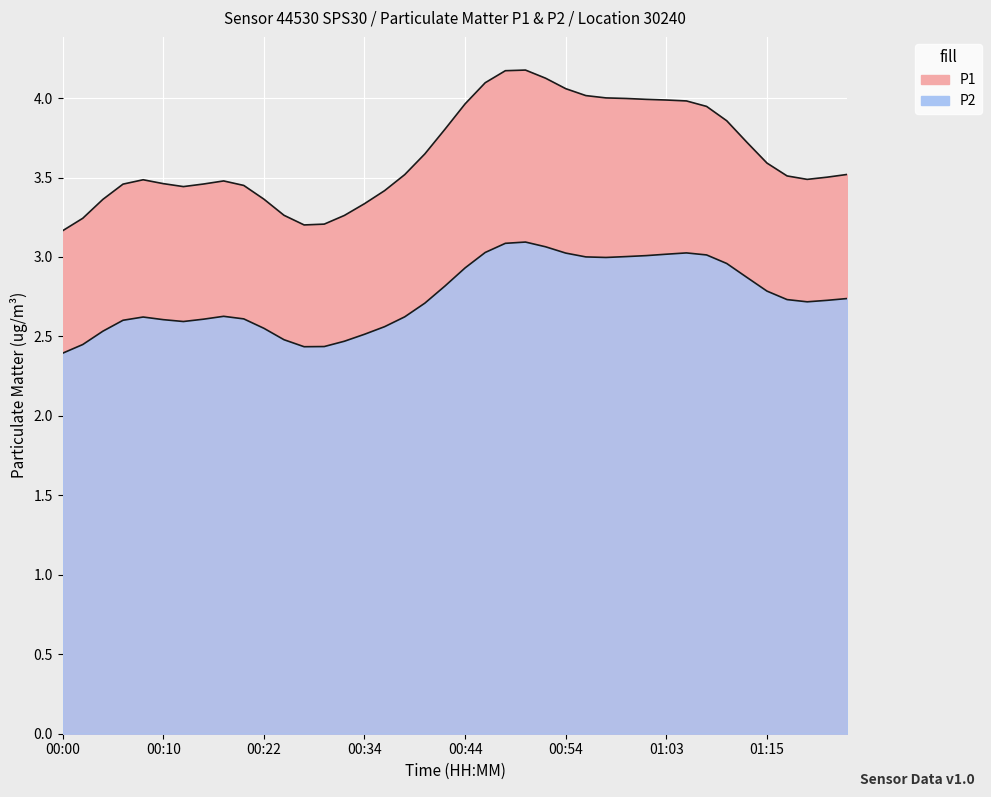

What are all the series names shown in the legend?

P1, P2